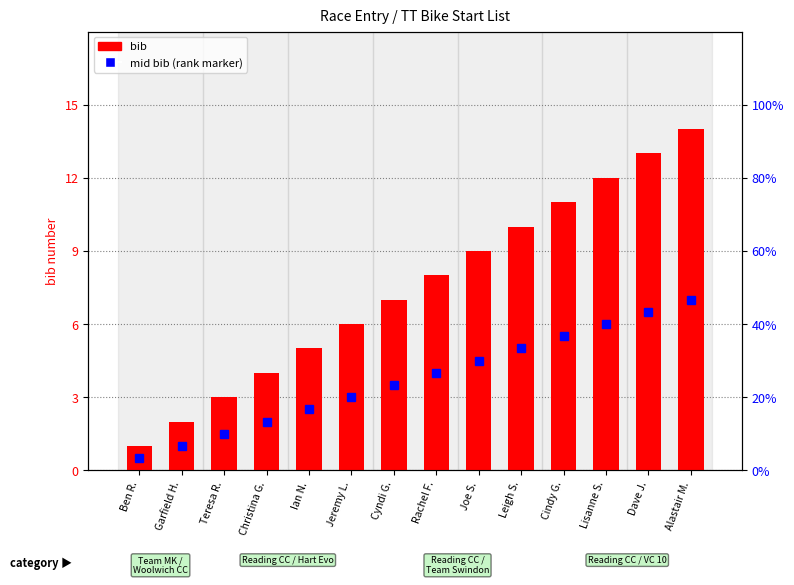

At which category does the chart reach its minimum across all series?

Ben R.